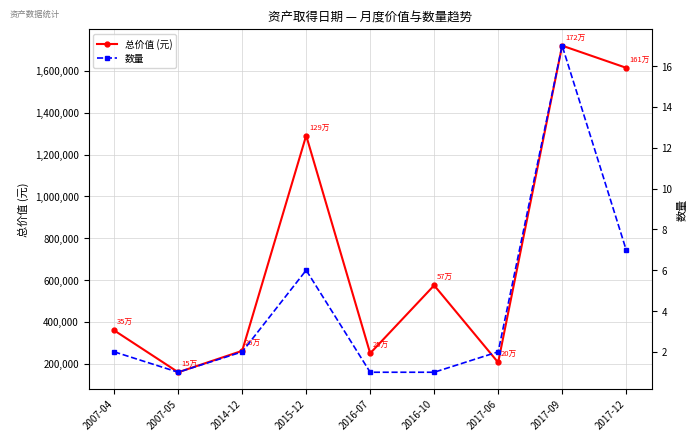

What is the label of the 1st point from the right?

2017-12